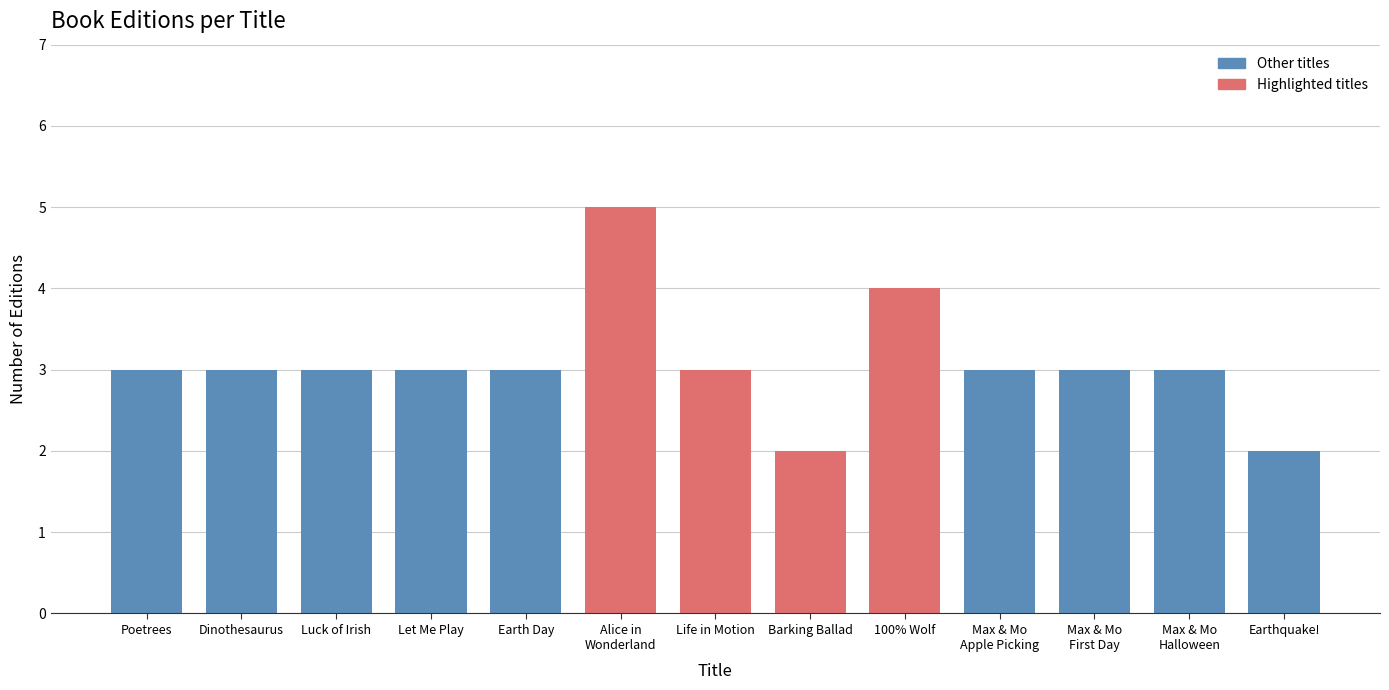

Reading left to right, extract all data points from this chart.

3	3	3	3	3	5	3	2	4	3	3	3	2